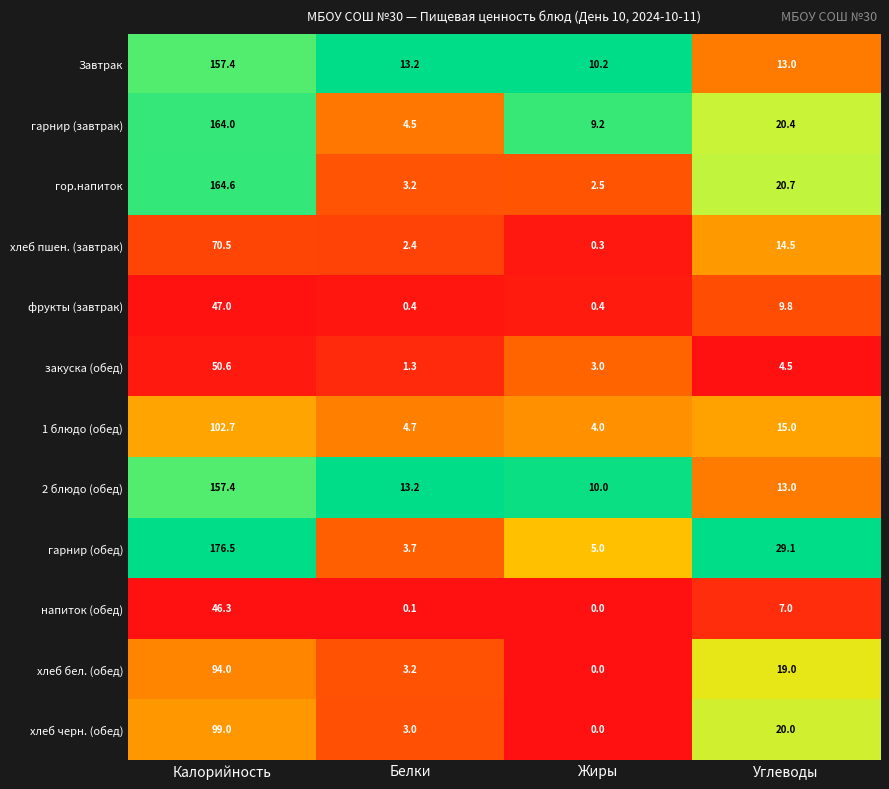

What is the sum of all закуска (обед) values?

59.4